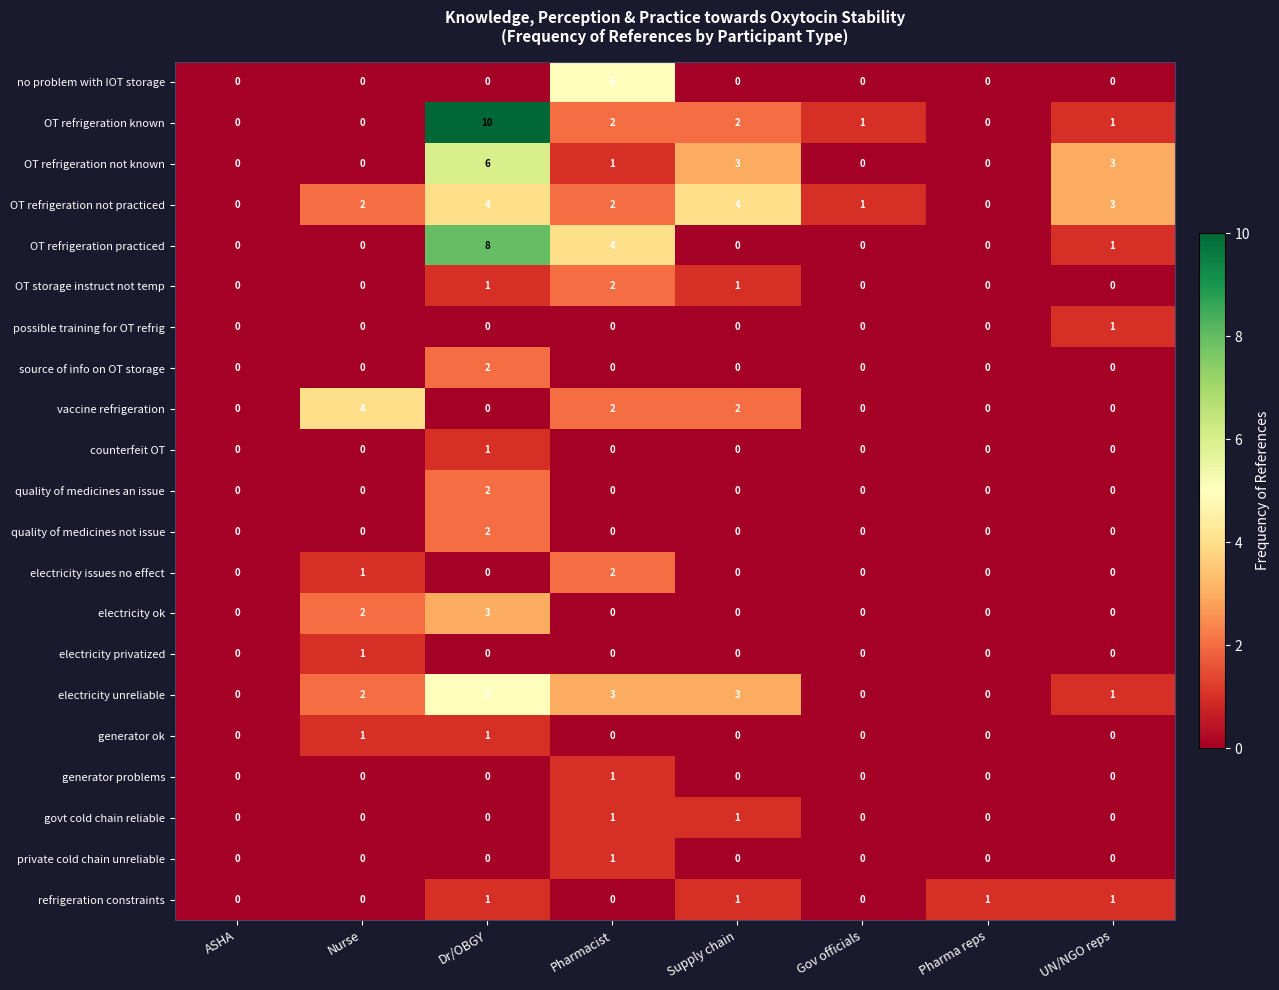

Which category has the highest value in the quality of medicines an issue series?

Dr/OBGY